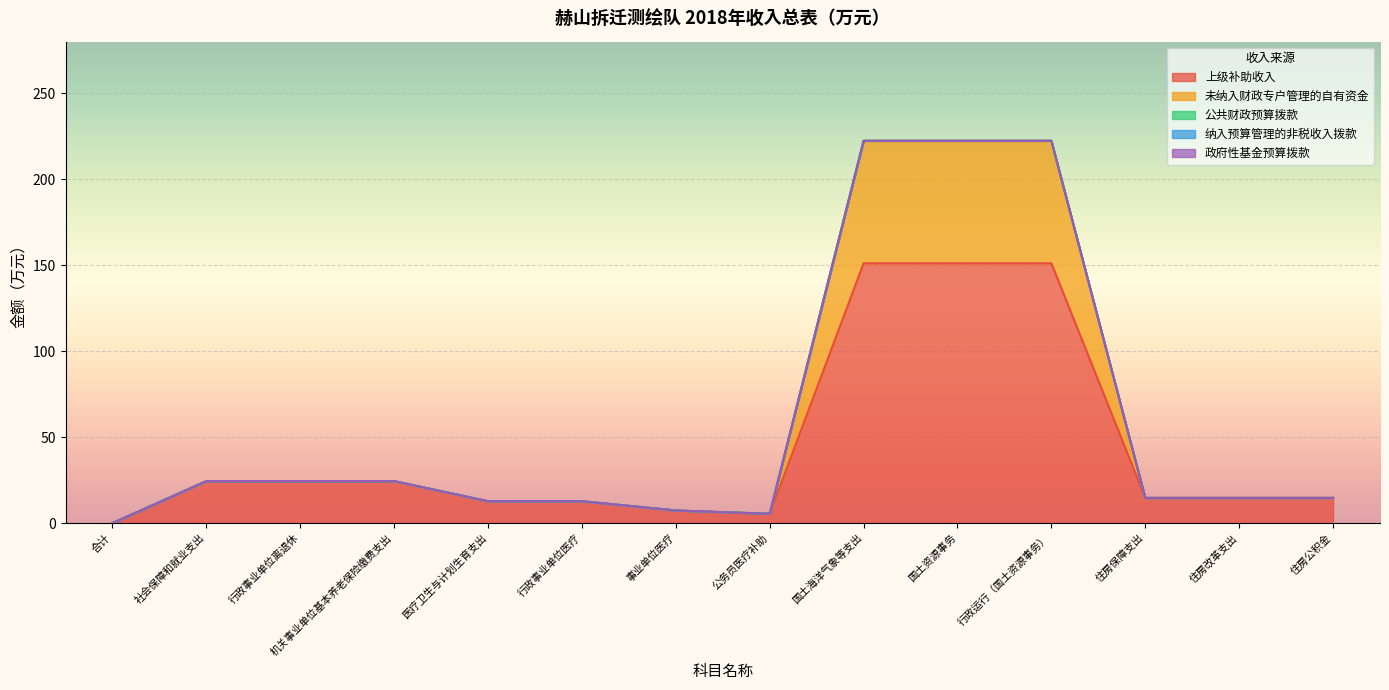

What position from the right is 公务员医疗补助?

7